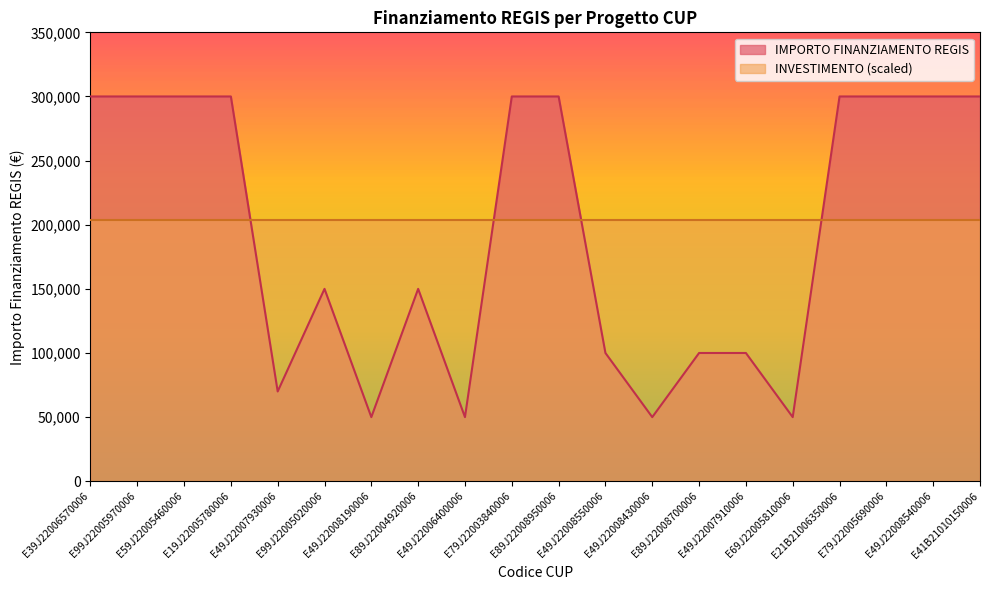

True or false: the data shows 100000 at E49J22008550006.

True